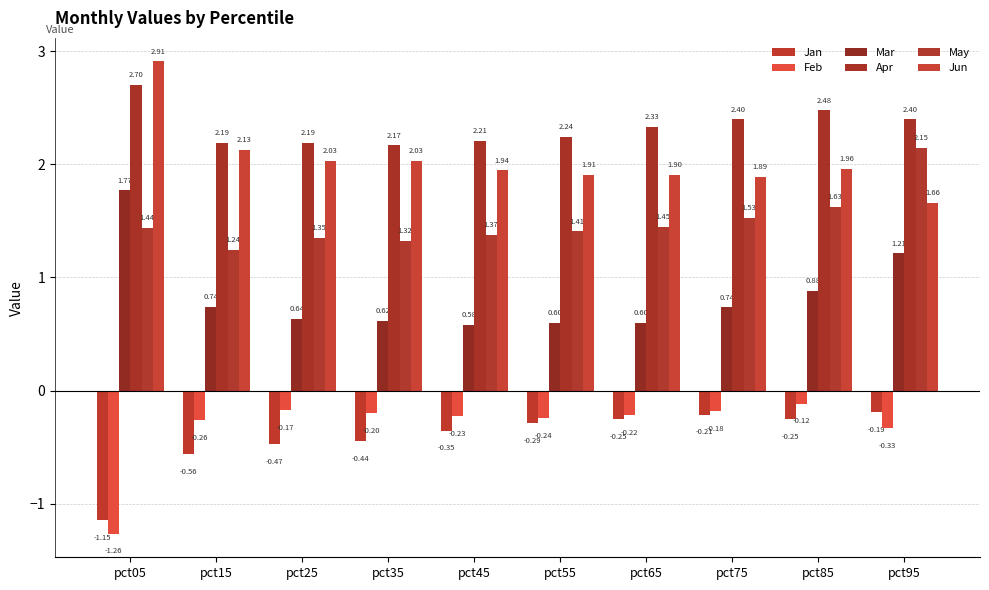

How many categories are shown in the chart?

10